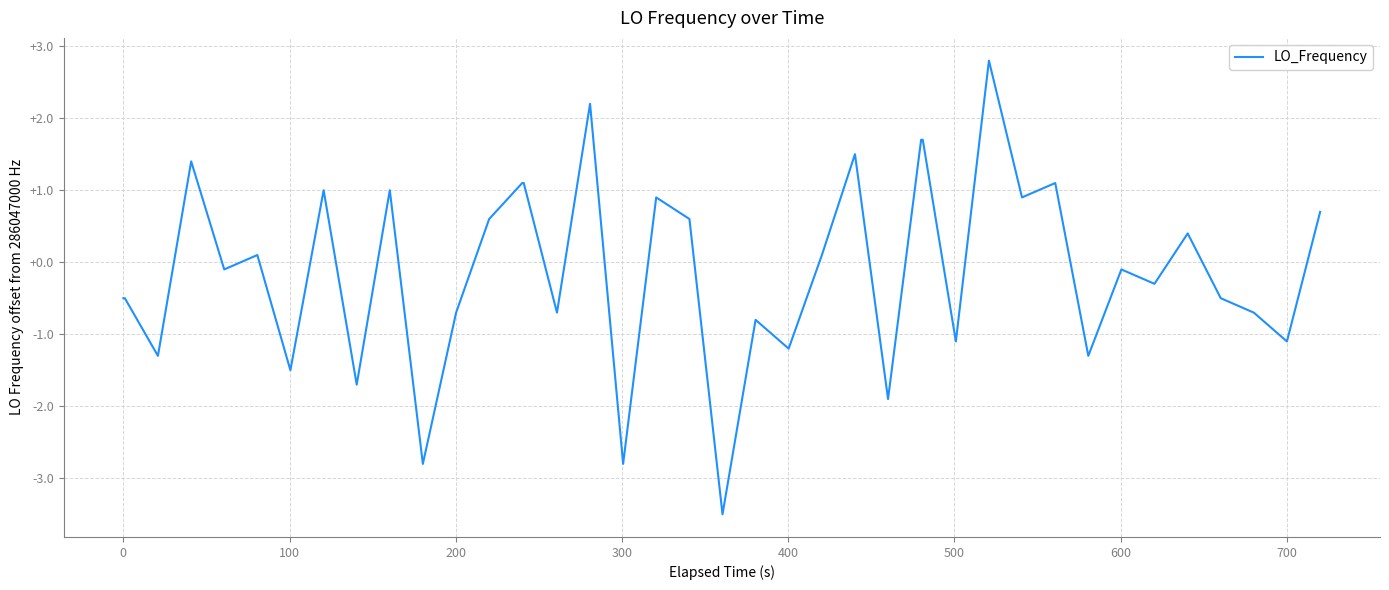

What is the difference between the maximum and minimum values?

6.3